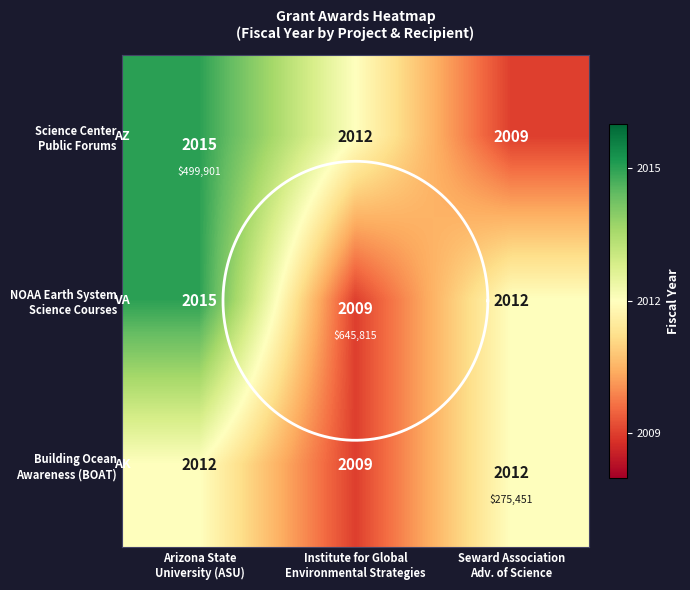

True or false: NOAA Earth System Science Courses has a value of 2994 at Institute for Global Environmental Strategies.

False